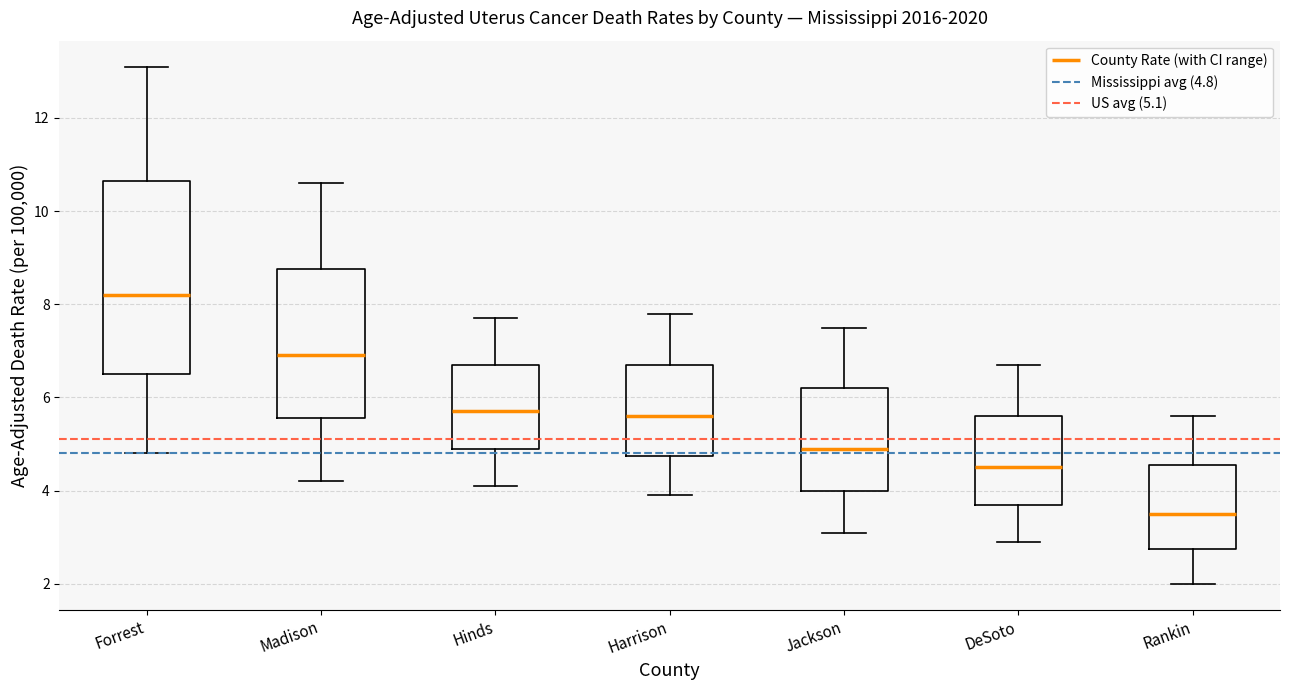

Reading left to right, transcribe this box plot: for each box, give where its median line is, the range the box spans, and where its two whiskers end, as read against the y-axis. The values are not printed on the chart, so give them approximately, as read against the axis.

Forrest: median 8.2, box 6.6 to 10.6, whiskers 4.8 to 13.2
Madison: median 7.0, box 5.6 to 8.8, whiskers 4.2 to 10.6
Hinds: median 5.8, box 5.0 to 6.8, whiskers 4.2 to 7.8
Harrison: median 5.6, box 4.8 to 6.8, whiskers 4.0 to 7.8
Jackson: median 5.0, box 4.0 to 6.2, whiskers 3.2 to 7.6
DeSoto: median 4.6, box 3.8 to 5.6, whiskers 3.0 to 6.8
Rankin: median 3.6, box 2.8 to 4.6, whiskers 2.0 to 5.6